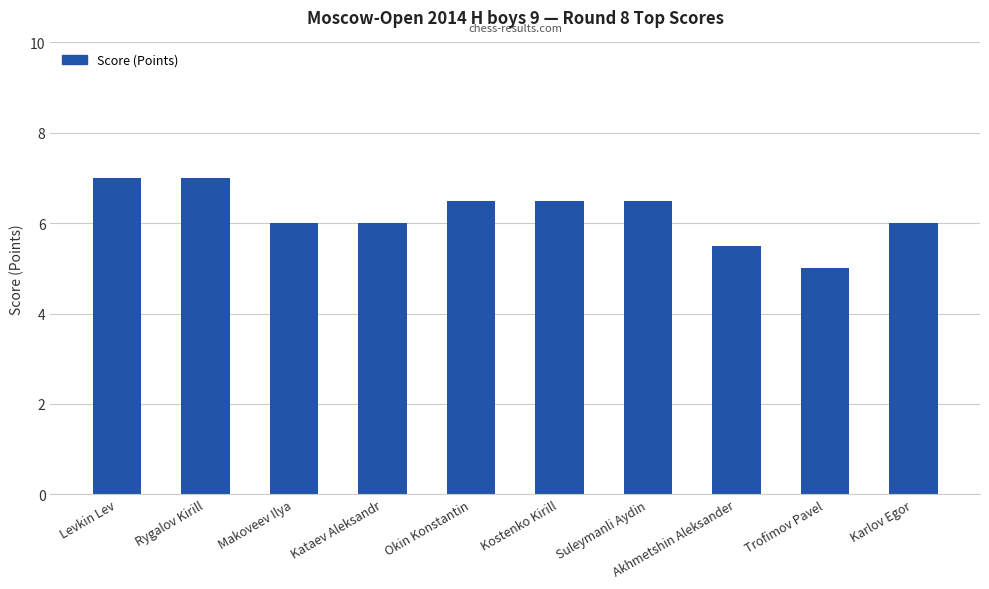

Approximately how many times larger is the value at Akhmetshin Aleksander compared to Karlov Egor?

0.9